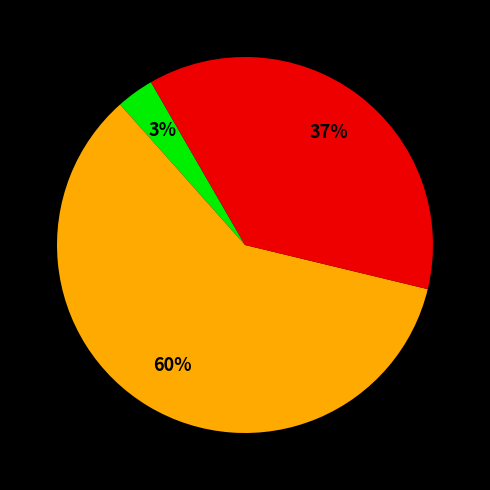

To the nearest percent, what is the average slice percentage?

33%